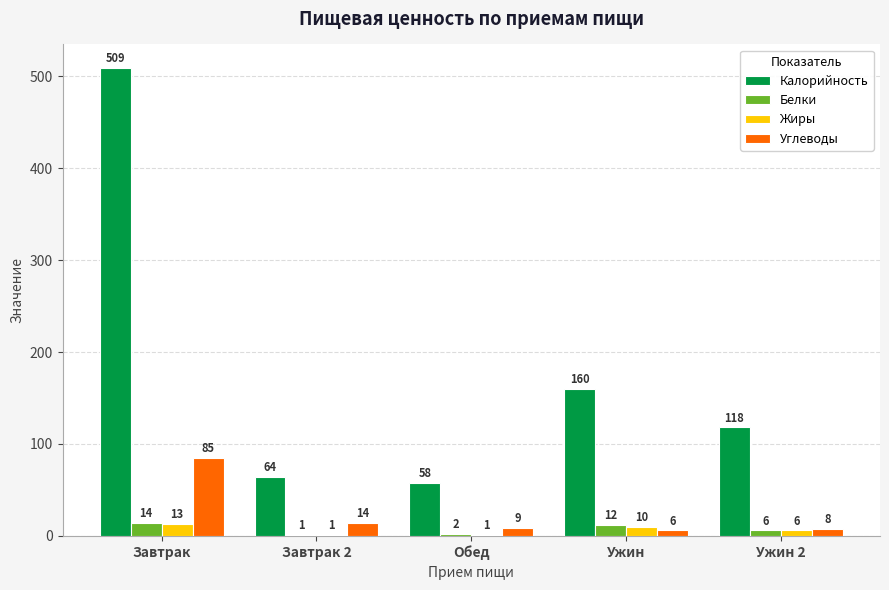

How many groups of bars are there?

5